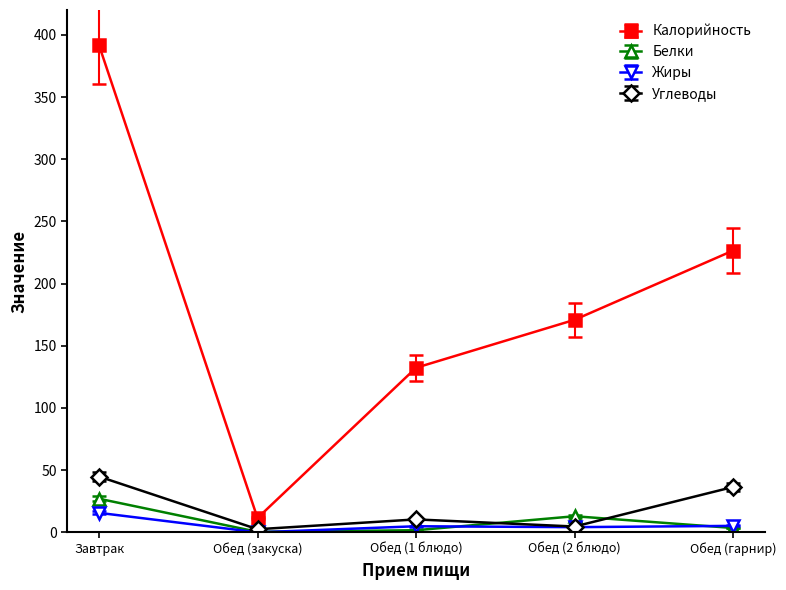

At how many categories does at least one series exceed 300?

1